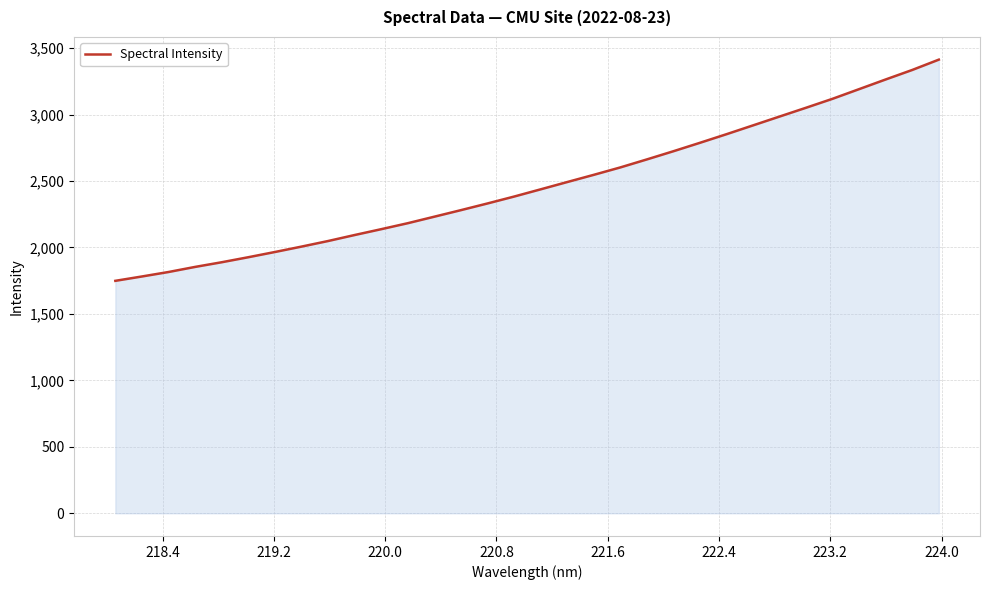

What is the maximum value shown in the chart?

3413.4